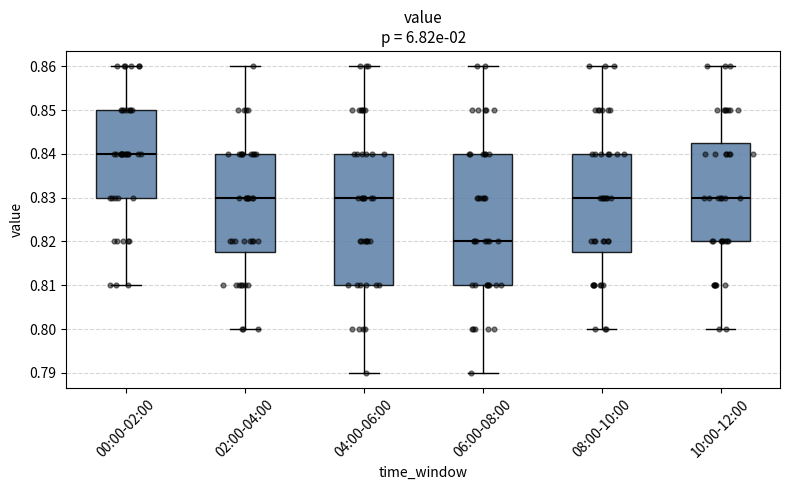

Reading left to right, transcribe this box plot: for each box, give where its median line is, the range the box spans, and where its two whiskers end, as read against the y-axis. The values are not printed on the chart, so give them approximately, as read against the axis.

00:00-02:00: median 0.840, box 0.830 to 0.850, whiskers 0.810 to 0.860
02:00-04:00: median 0.830, box 0.818 to 0.840, whiskers 0.800 to 0.860
04:00-06:00: median 0.830, box 0.810 to 0.840, whiskers 0.790 to 0.860
06:00-08:00: median 0.820, box 0.810 to 0.840, whiskers 0.790 to 0.860
08:00-10:00: median 0.830, box 0.818 to 0.840, whiskers 0.800 to 0.860
10:00-12:00: median 0.830, box 0.820 to 0.843, whiskers 0.800 to 0.860